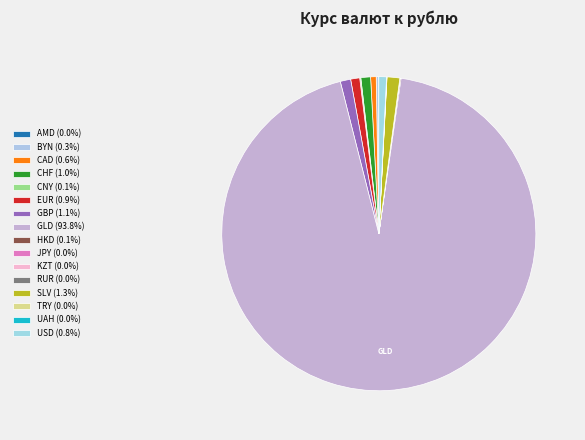

To the nearest percent, what is the average slice percentage?

6%